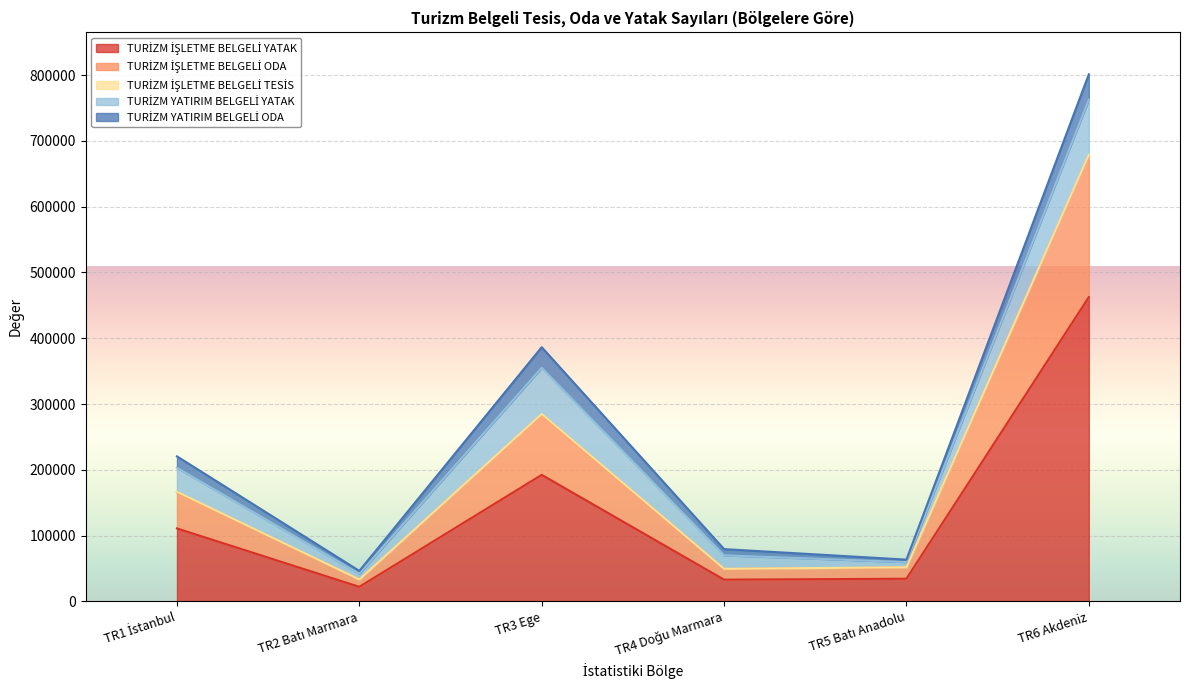

Reading right to left, extract all data points from this chart.

TURİZM İŞLETME BELGELİ YATAK: 462453	34448	33049	192329	22149	110929
TURİZM İŞLETME BELGELİ ODA: 215384	17175	16255	91702	11002	55072
TURİZM İŞLETME BELGELİ TESİS: 1008	221	225	779	211	556
TURİZM YATIRIM BELGELİ YATAK: 83687	7883	20451	70278	8784	36497
TURİZM YATIRIM BELGELİ ODA: 38637	3756	9487	31299	4179	17404